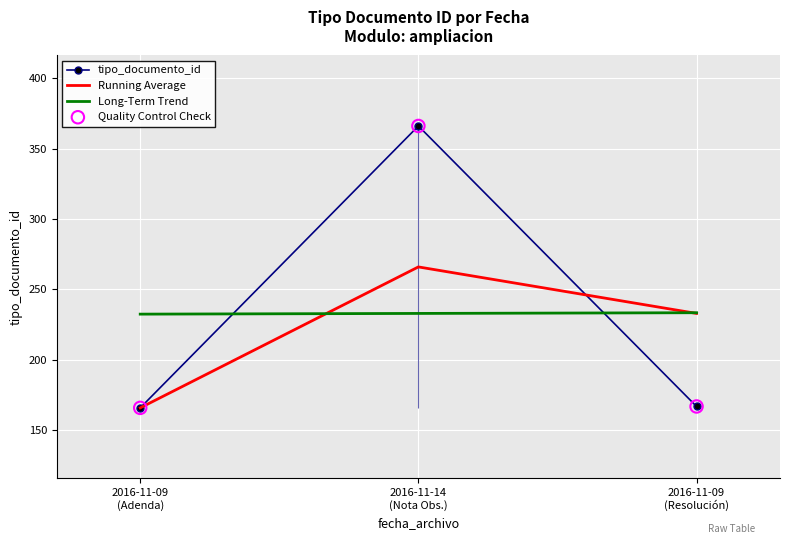

What is the lowest value of the tipo_documento_id series?

166